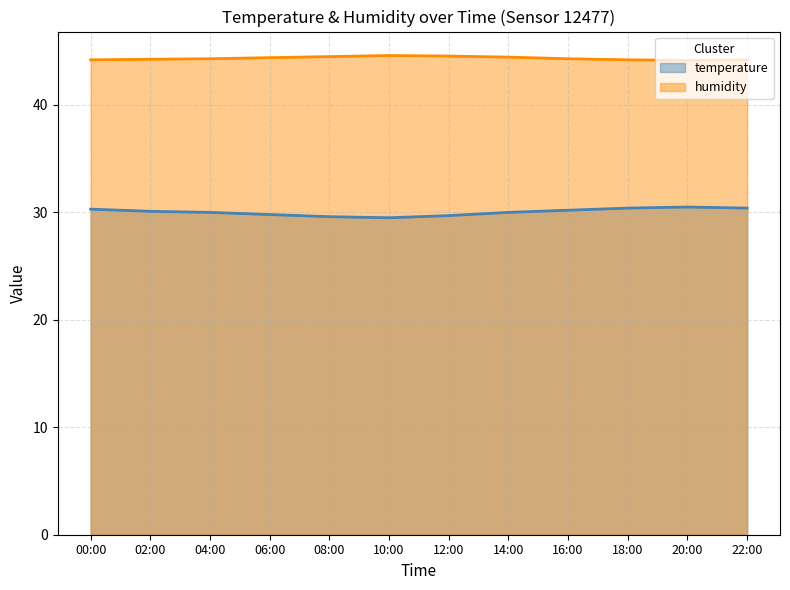

True or false: temperature and humidity intersect in this chart.

False